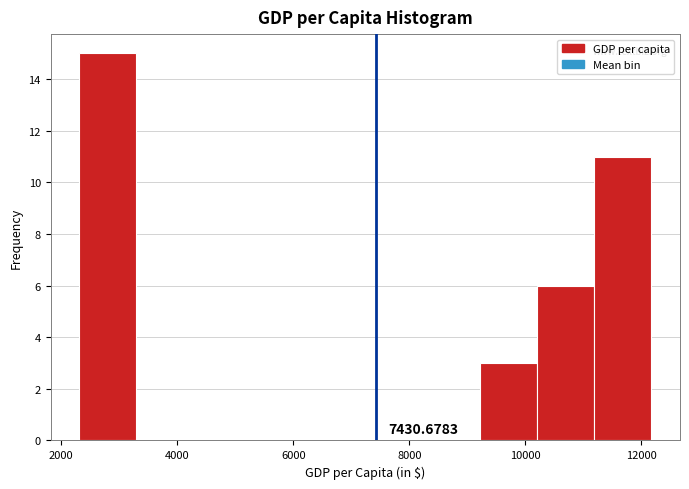

Over which range of the x-axis is the bar tallest?

2400 to 3200